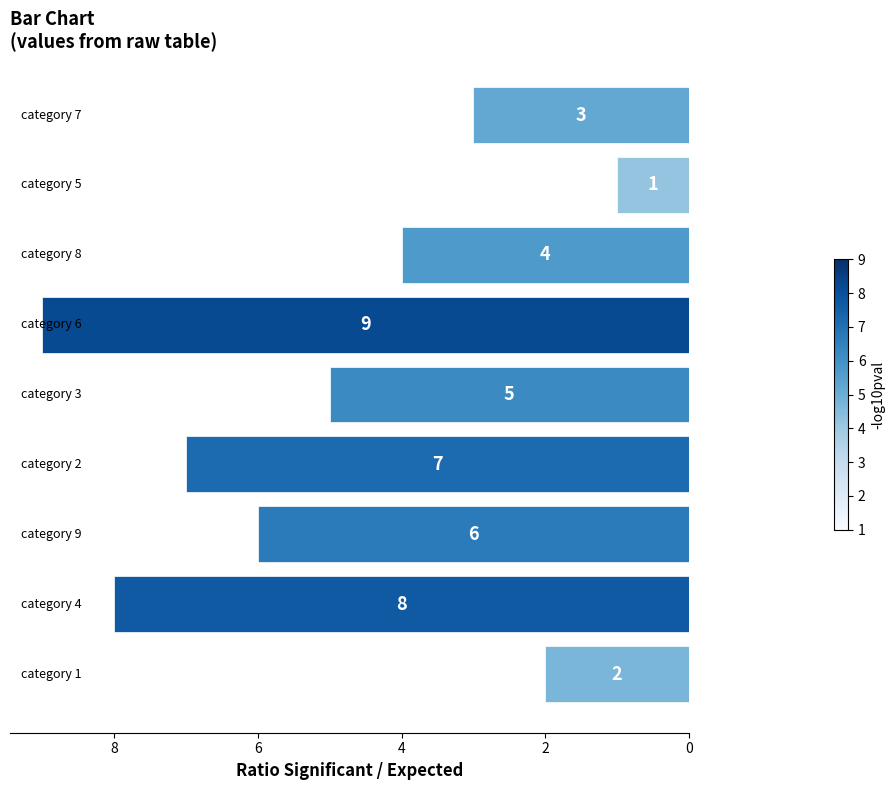

What is the sum of all values?

45